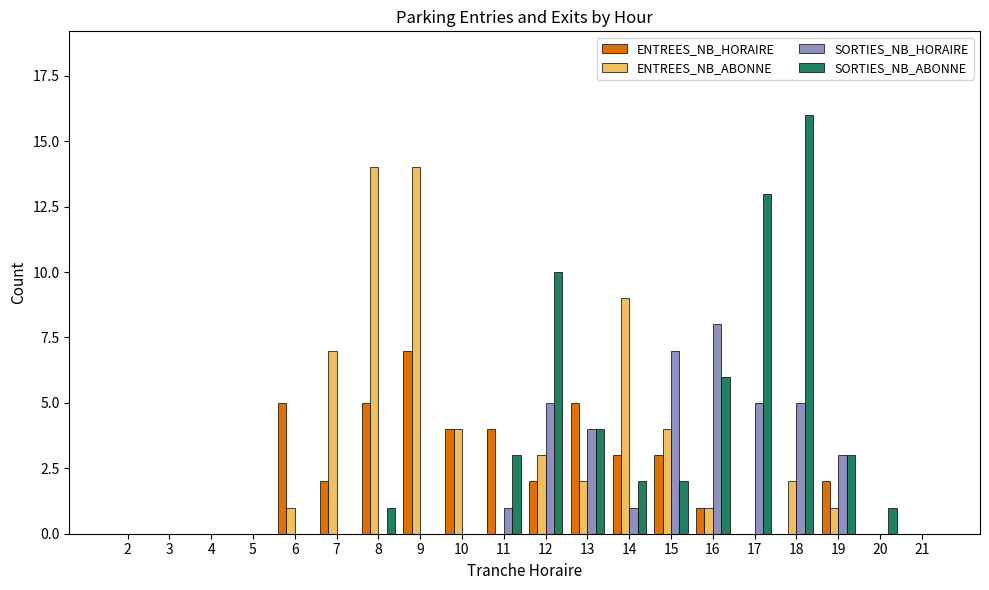

Is the value of ENTREES_NB_HORAIRE at 13 greater than the value of SORTIES_NB_HORAIRE at 10?

Yes